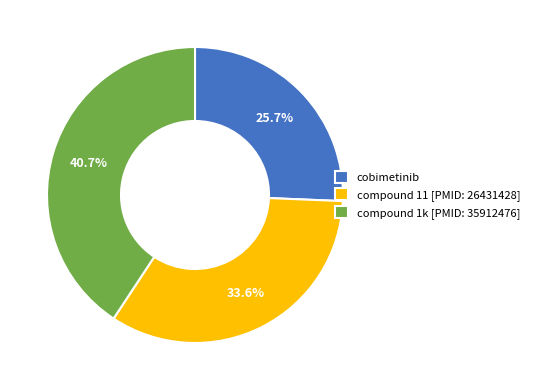

What percentage is the compound 11 [PMID: 26431428] slice, to the nearest percent?

34%